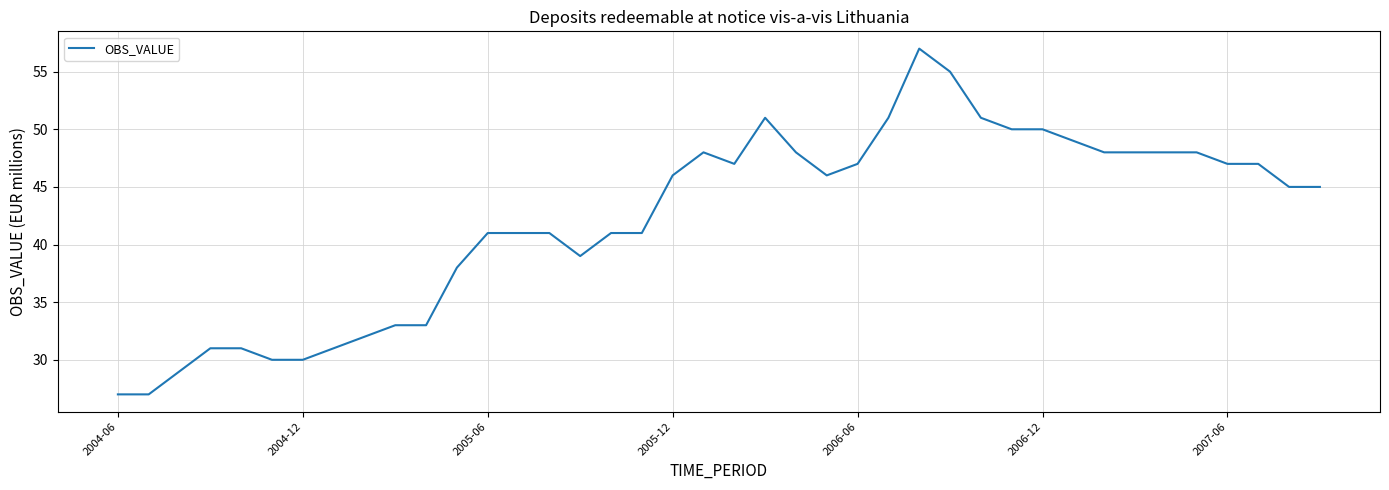

Does the chart have visible grid lines?

Yes